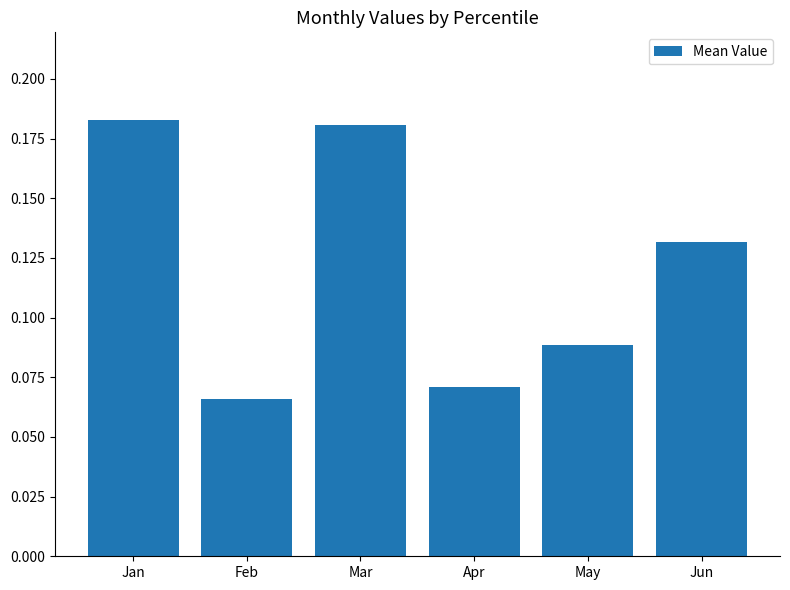

At which category does the chart reach its minimum across all series?

Feb